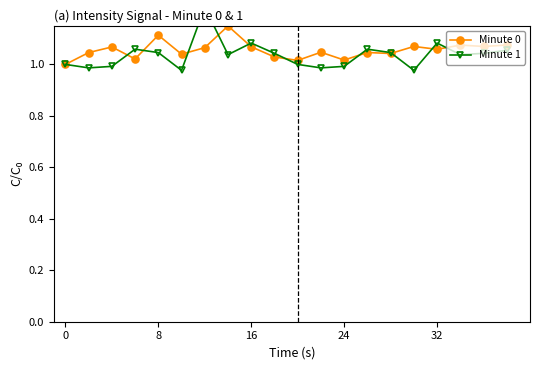

How many interior local valleys does the Minute 0 series have?

7